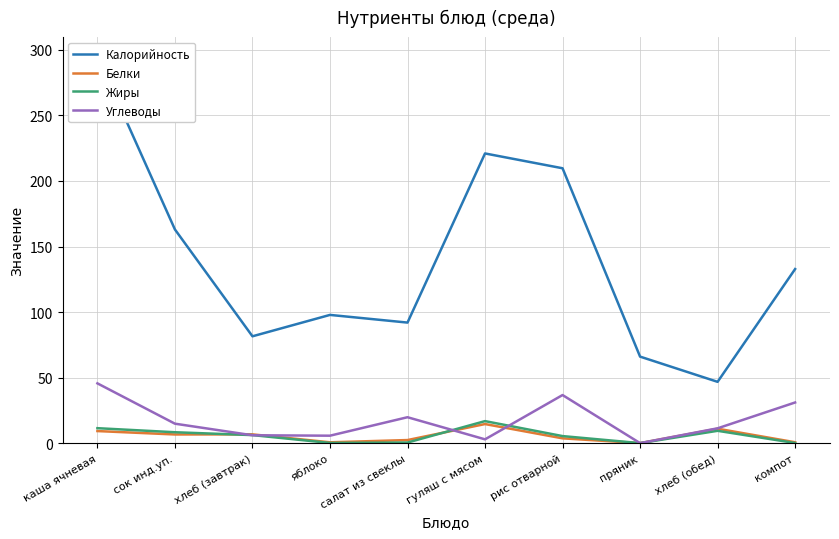

Which series has the widest spread of values?

Калорийность